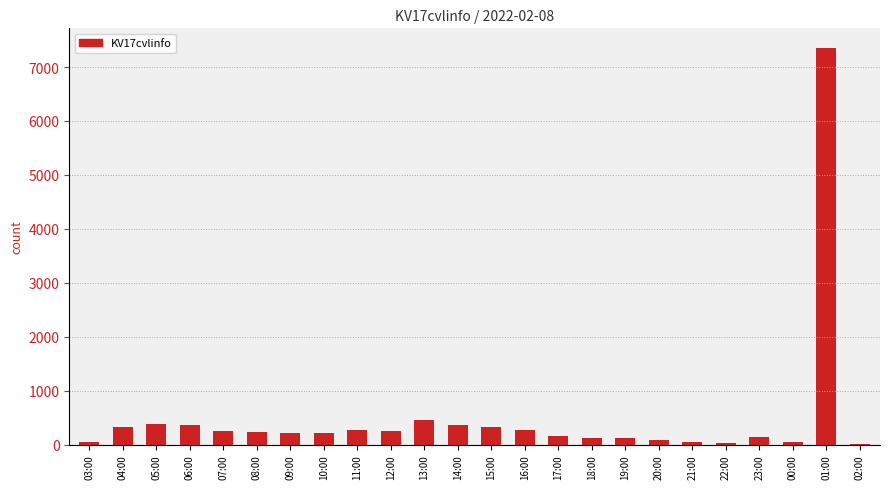

At which label is the value closest to 3679?

13:00